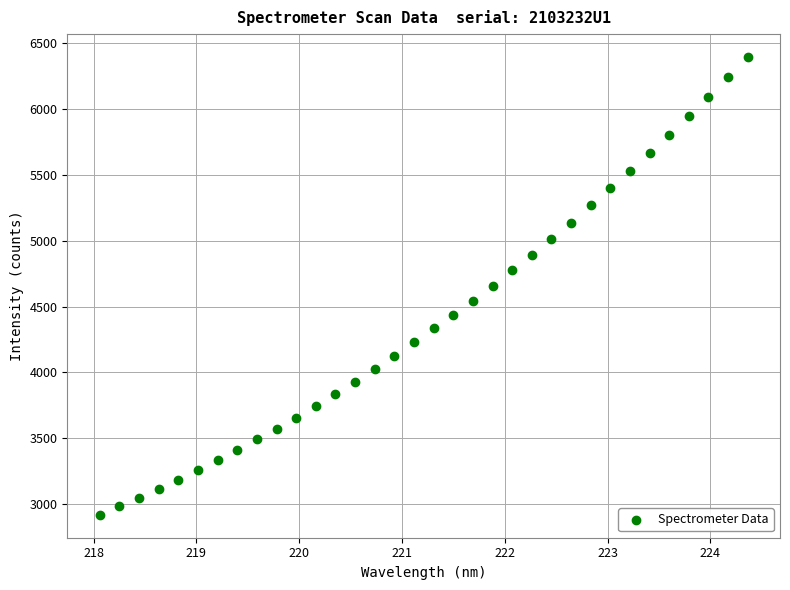

What is the range of X values (max minus min)?

6.3